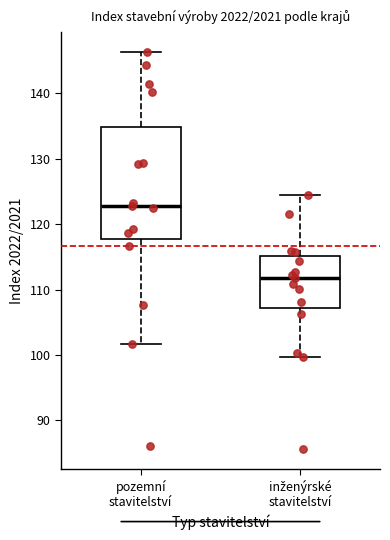

Reading left to right, read every box against the y-axis: the position of its median line, the range the box covers, and the ends of its whiskers. The values are not printed on the chart, so give them approximately, as read against the axis.

pozemní stavitelství: median 123, box 118 to 135, whiskers 102 to 146
inženýrské stavitelství: median 112, box 107 to 115, whiskers 100 to 124